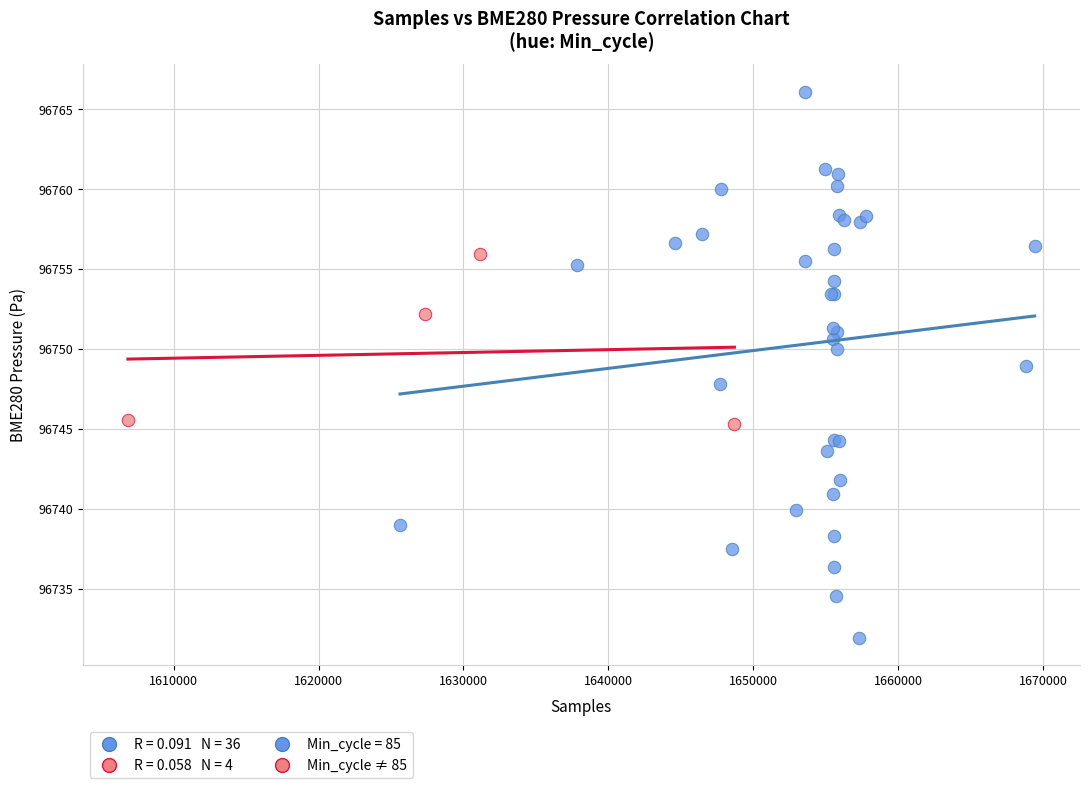

Which series reaches the minimum Y coordinate?

Min_cycle = 85